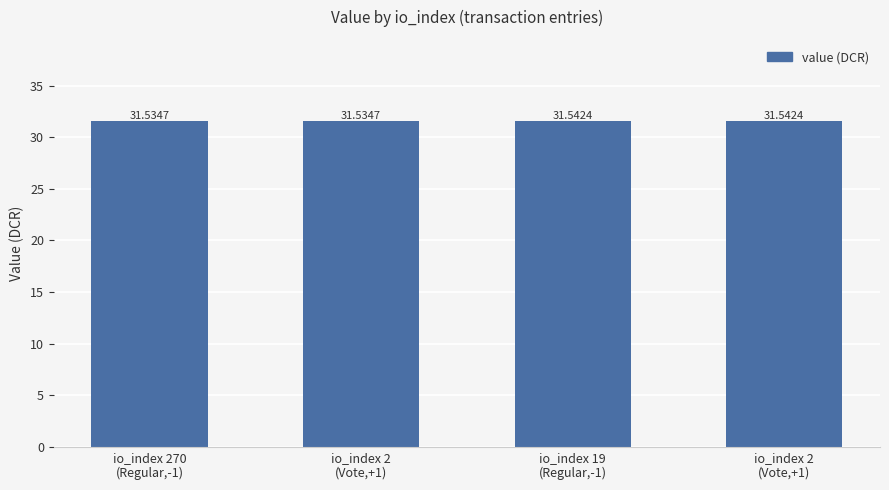

What is the label of the 2nd bar from the right?

io_index 19
(Regular,-1)